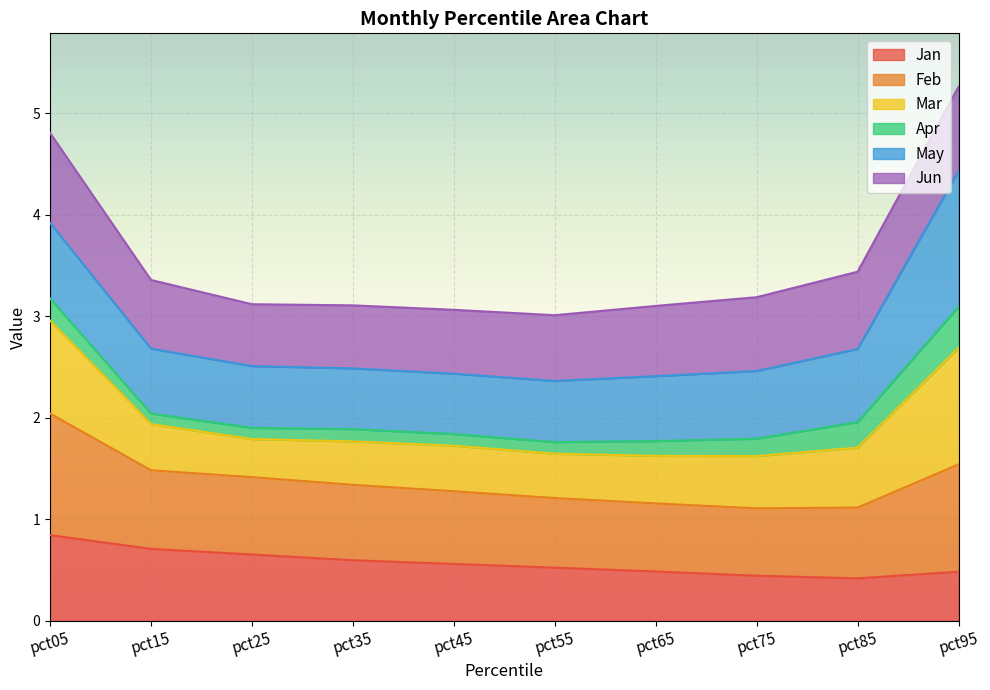

What is the total value across all series at pct35?

3.1